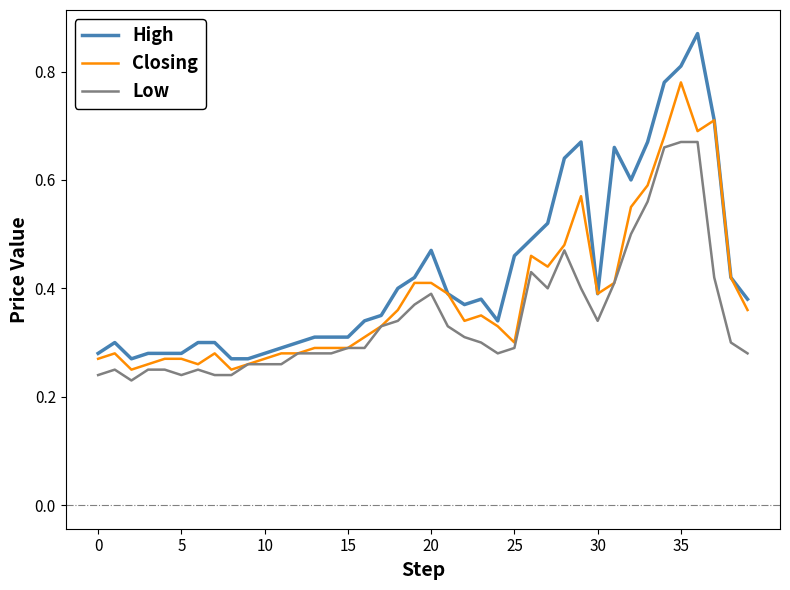

Rank the series by their maximum value, from lowest to highest.

Low, Closing, High